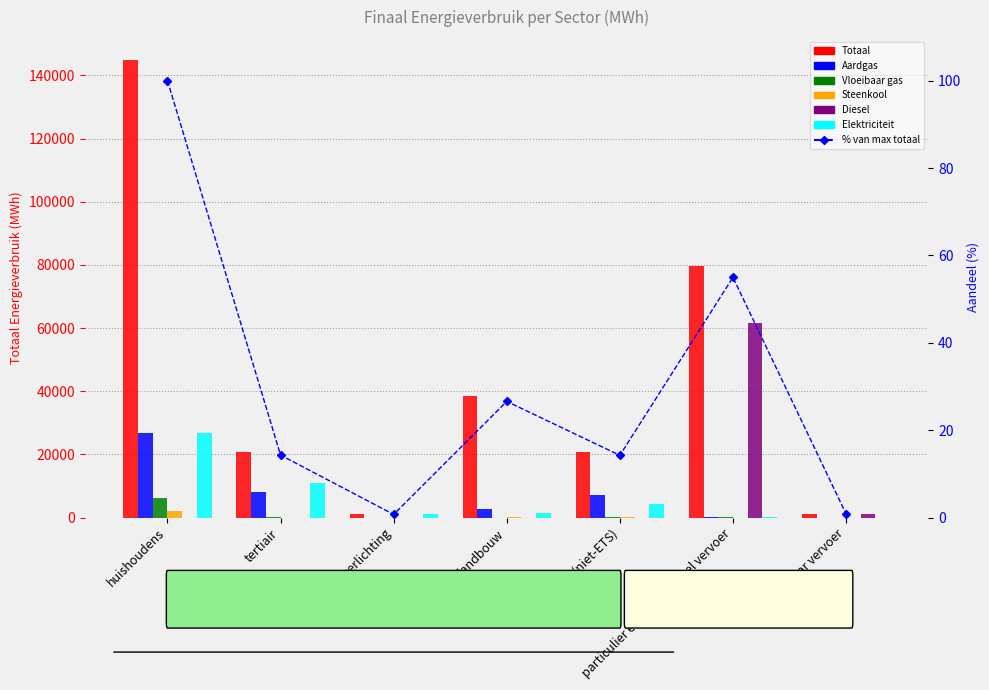

At openbaar vervoer, list the series in order from smallest to largest.

Aardgas, Vloeibaar gas, Steenkool, Elektriciteit, Diesel, Totaal